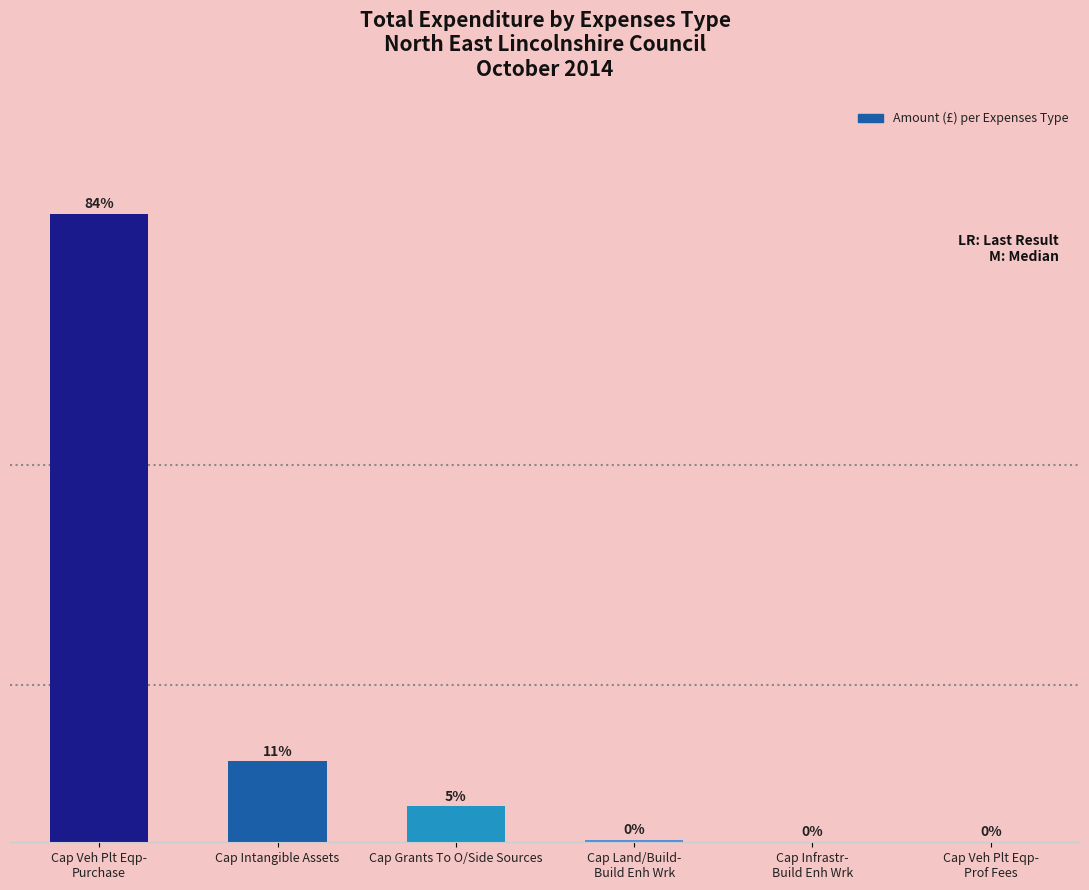

At which label is the value closest to 380387?

Cap Intangible Assets